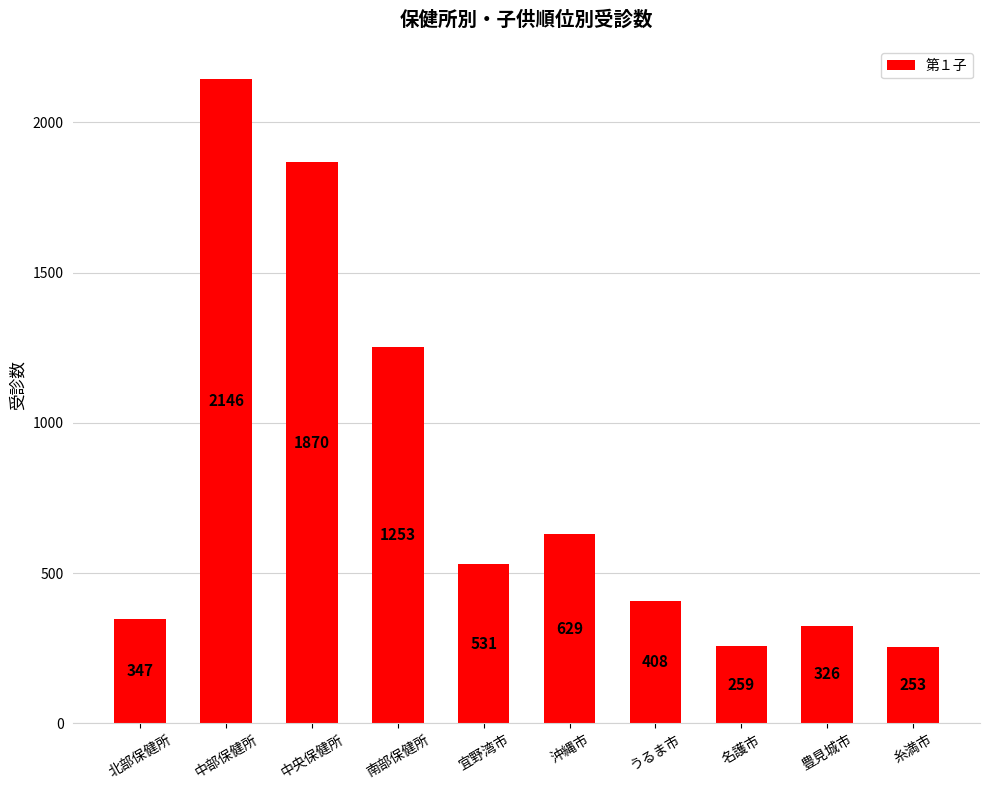

What is the difference between the second highest and minimum values?

1617